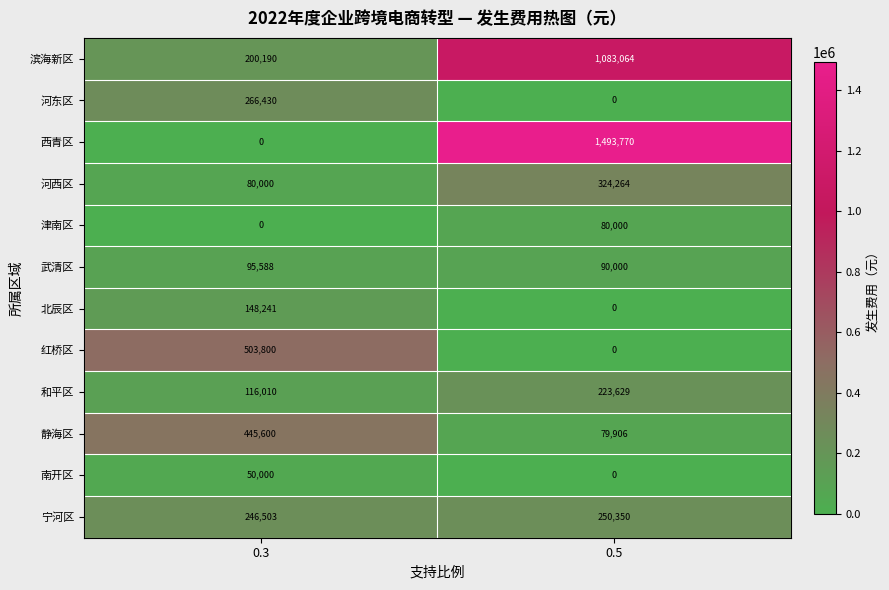

At how many categories does at least one series exceed 1174434?

1